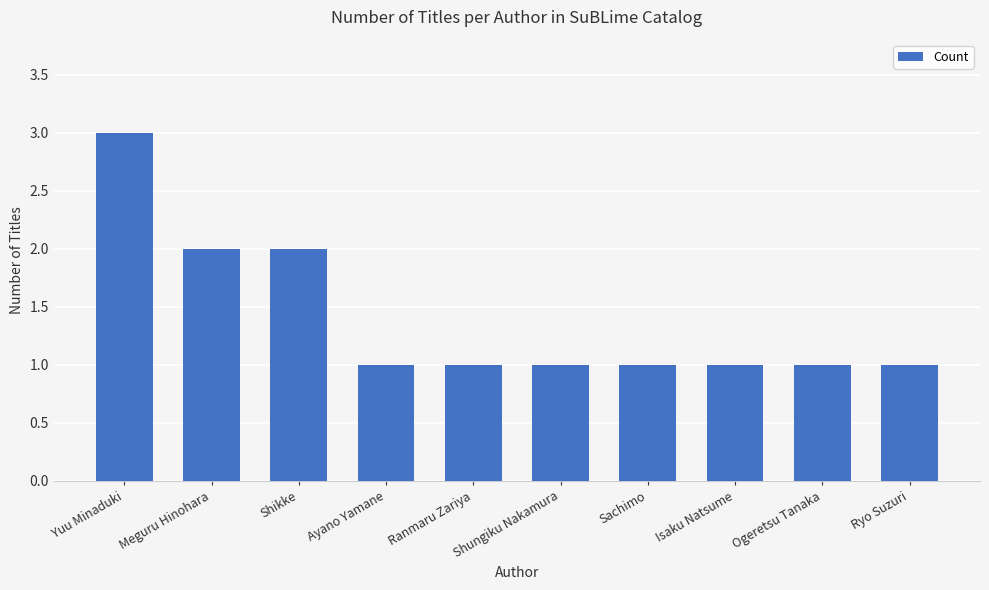

Which has a higher value, Shikke or Ogeretsu Tanaka?

Shikke